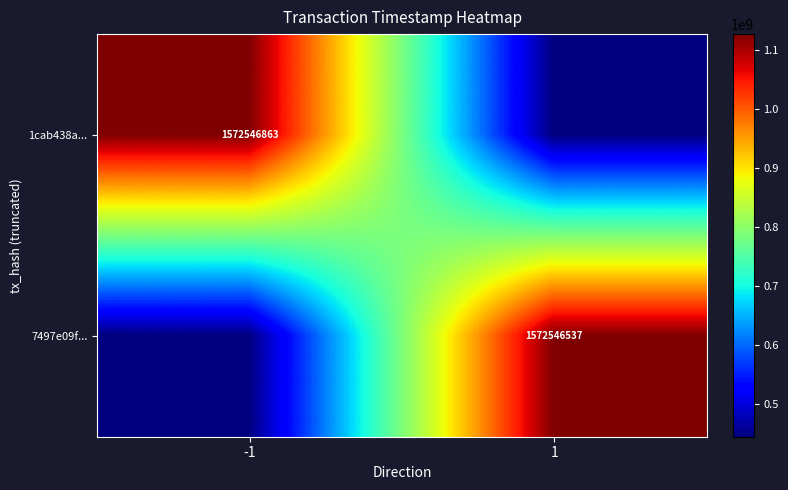

Is the value of 7497e09f... at 1 greater than the value of 1cab438a... at -1?

No